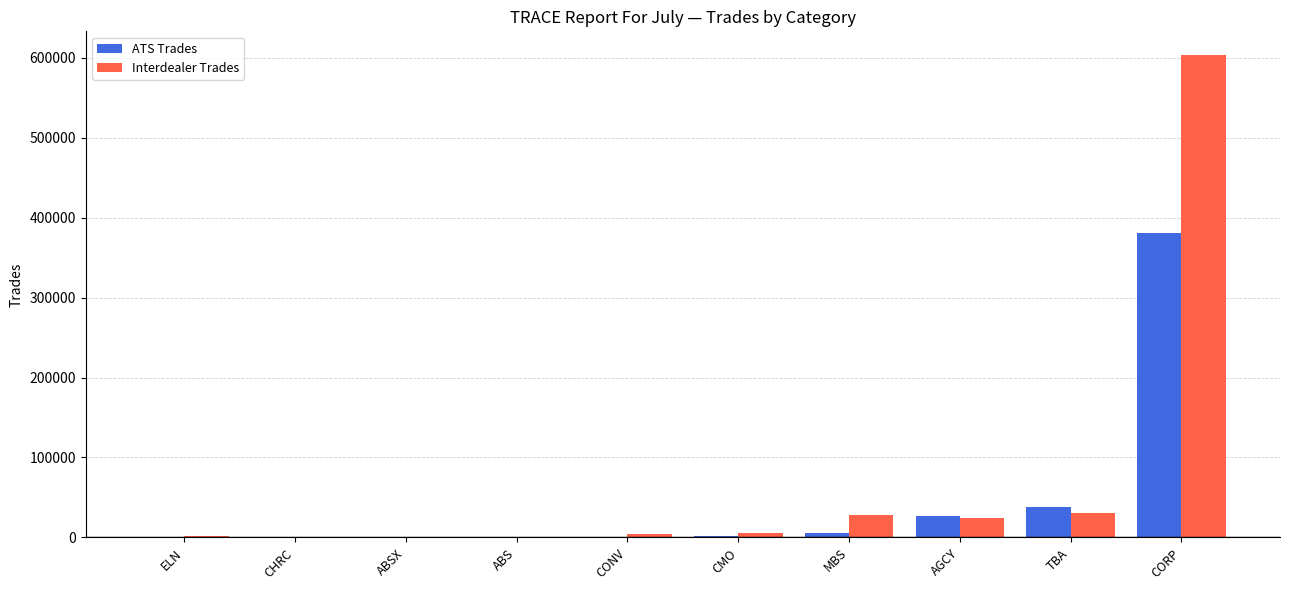

Is the value of Interdealer Trades at CHRC greater than the value of ATS Trades at TBA?

No